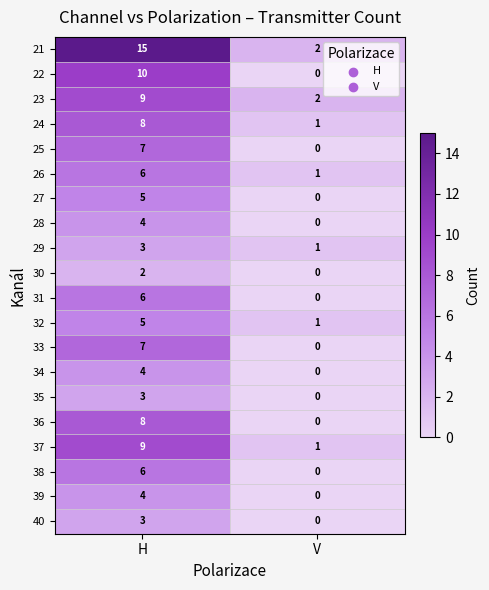

True or false: 38 has a value of 0 at V.

True